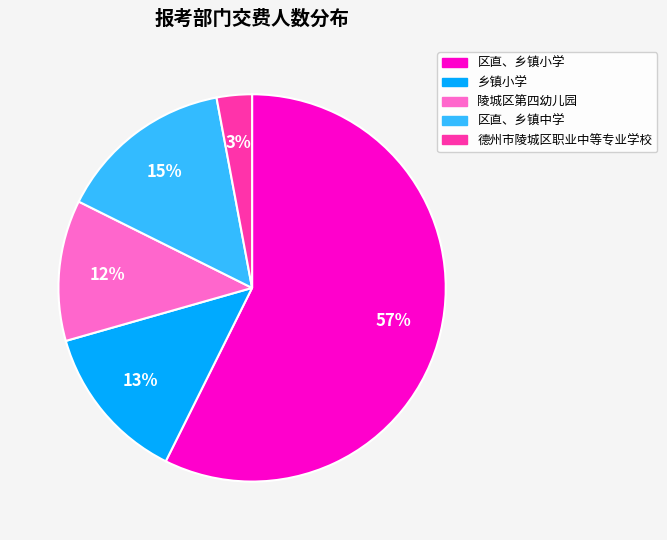

Is the sum of 乡镇小学 and 区直、乡镇中学 greater than half?

No